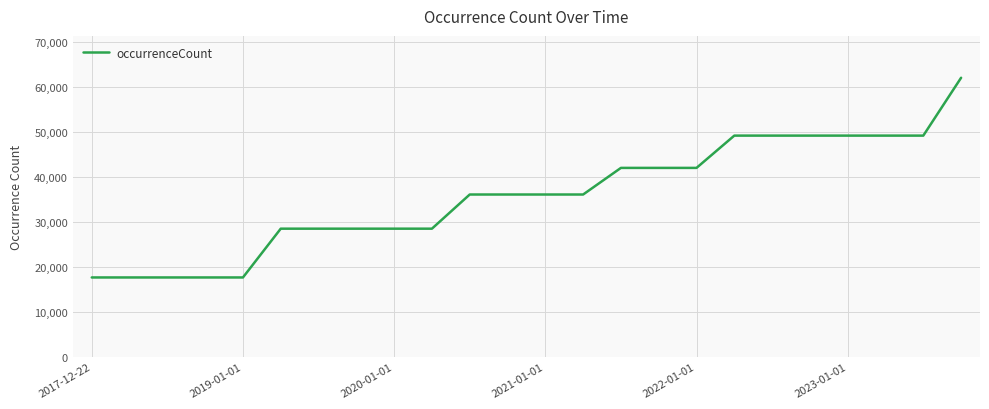

What is the minimum value shown in the chart?

17677